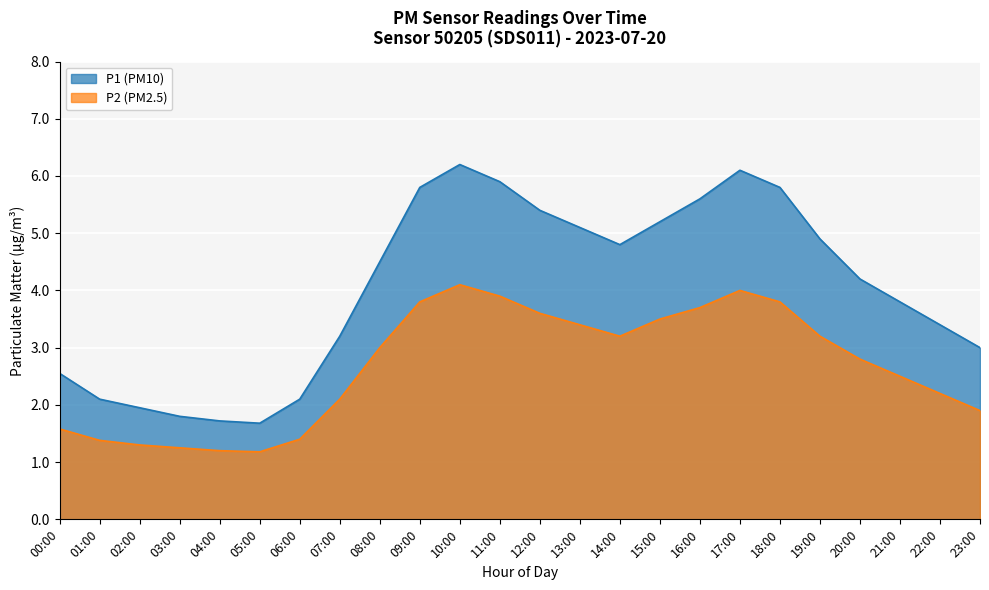

What is the value of the P1 point at the 2nd from the left?

2.1